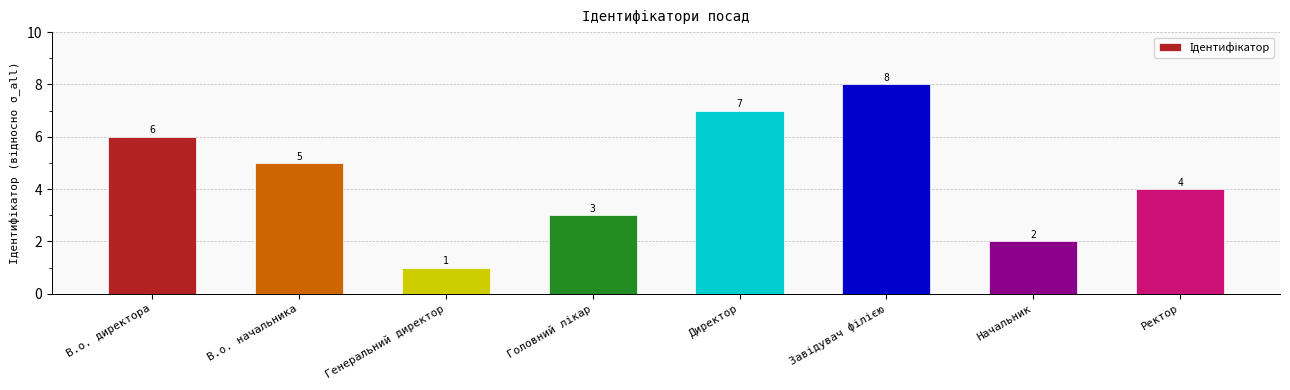

How many distinct data groups are displayed?

1